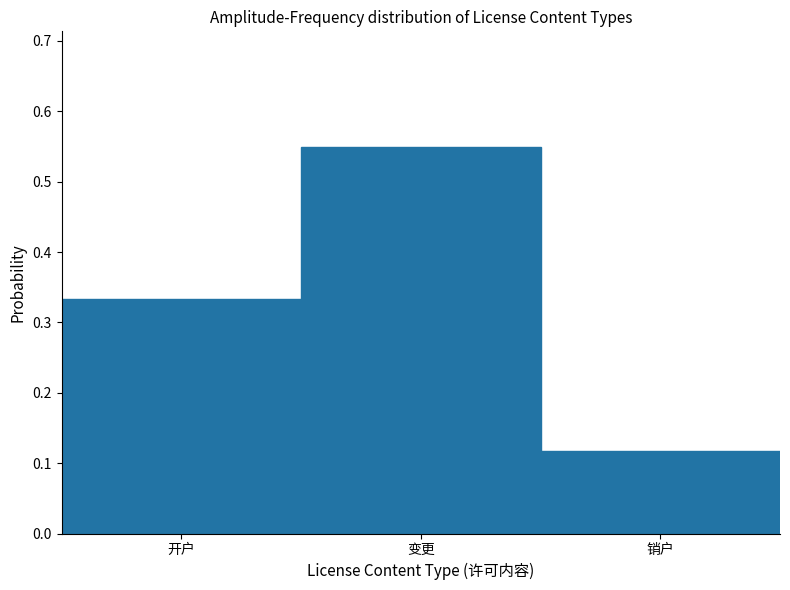

Where is the data nearest to the value 0?

销户